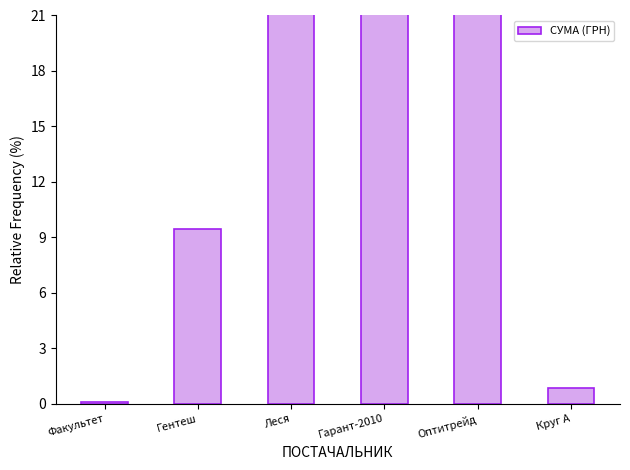

What is the greatest value displayed?

42.8